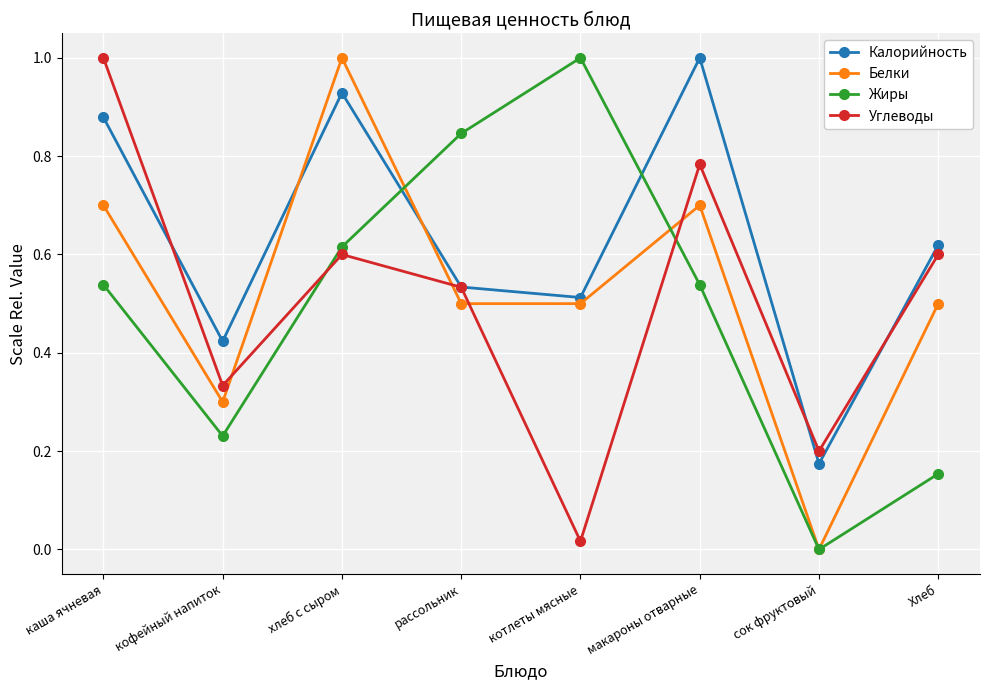

What is the total value across all series at хлеб с сыром?

3.1